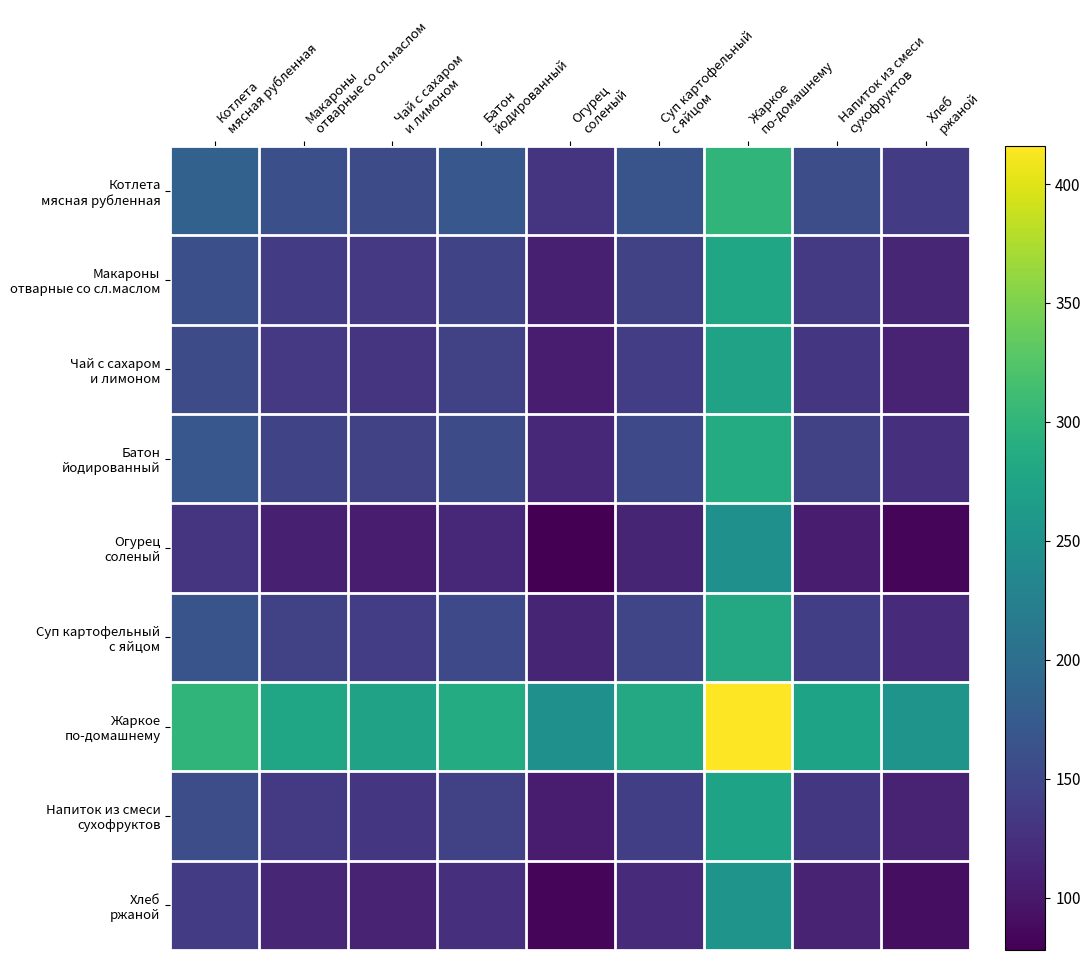

How many categories are shown in the chart?

9